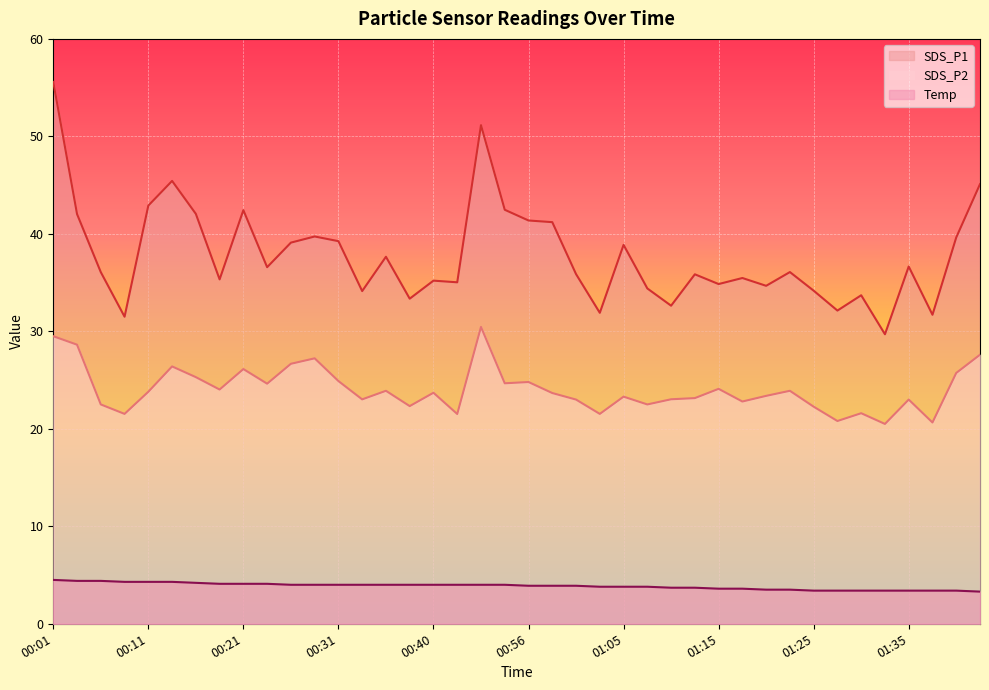

Reading left to right, transcribe all the data shown in this chart.

SDS_P1: 00:01=55.6	00:04=42.0	00:06=36.1	00:09=31.5	00:11=42.9	00:14=45.4	00:16=42.0	00:18=35.3	00:21=42.4	00:23=36.6	00:26=39.1	00:28=39.7	00:31=39.2	00:33=34.1	00:36=37.6	00:38=33.4	00:40=35.2	00:43=35.0	00:45=51.1	00:53=42.5	00:56=41.4	00:58=41.2	01:01=35.9	01:03=31.9	01:05=38.9	01:08=34.4	01:10=32.6	01:13=35.9	01:15=34.9	01:18=35.5	01:20=34.7	01:22=36.1	01:25=34.2	01:27=32.1	01:30=33.7	01:32=29.7	01:35=36.6	01:37=31.7	01:40=39.6	01:42=45.1
SDS_P2: 00:01=29.5	00:04=28.6	00:06=22.5	00:09=21.5	00:11=23.8	00:14=26.4	00:16=25.3	00:18=24.0	00:21=26.1	00:23=24.6	00:26=26.7	00:28=27.2	00:31=24.9	00:33=23.0	00:36=23.9	00:38=22.3	00:40=23.7	00:43=21.5	00:45=30.4	00:53=24.7	00:56=24.8	00:58=23.7	01:01=23.0	01:03=21.5	01:05=23.3	01:08=22.5	01:10=23.0	01:13=23.1	01:15=24.1	01:18=22.8	01:20=23.4	01:22=23.9	01:25=22.3	01:27=20.8	01:30=21.6	01:32=20.5	01:35=23.0	01:37=20.6	01:40=25.7	01:42=27.6
Temp: 00:01=4.5	00:04=4.4	00:06=4.4	00:09=4.3	00:11=4.3	00:14=4.3	00:16=4.2	00:18=4.1	00:21=4.1	00:23=4.1	00:26=4.0	00:28=4.0	00:31=4.0	00:33=4.0	00:36=4.0	00:38=4.0	00:40=4.0	00:43=4.0	00:45=4.0	00:53=4.0	00:56=3.9	00:58=3.9	01:01=3.9	01:03=3.8	01:05=3.8	01:08=3.8	01:10=3.7	01:13=3.7	01:15=3.6	01:18=3.6	01:20=3.5	01:22=3.5	01:25=3.4	01:27=3.4	01:30=3.4	01:32=3.4	01:35=3.4	01:37=3.4	01:40=3.4	01:42=3.3